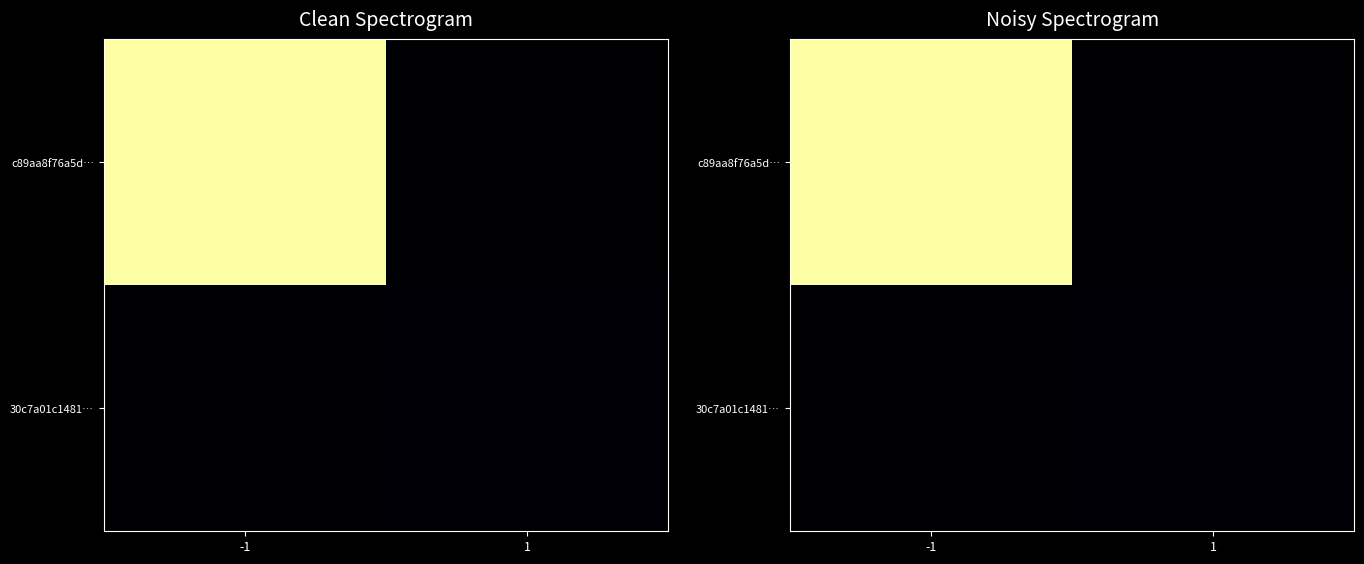

At which label does 30c7a01c1481… reach its peak?

1